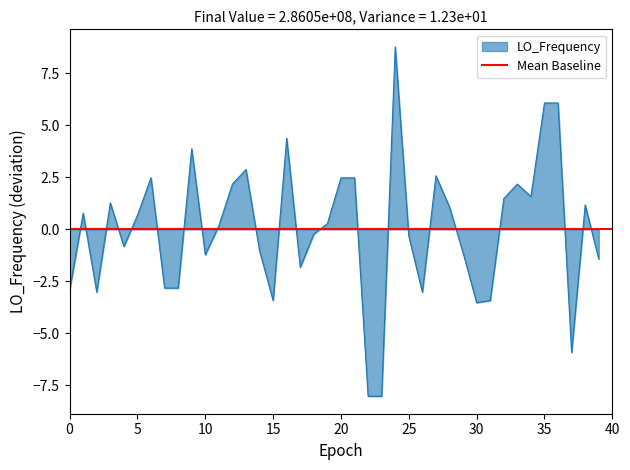

The LO_Frequency series shows -1.2 at 10. True or false?

True